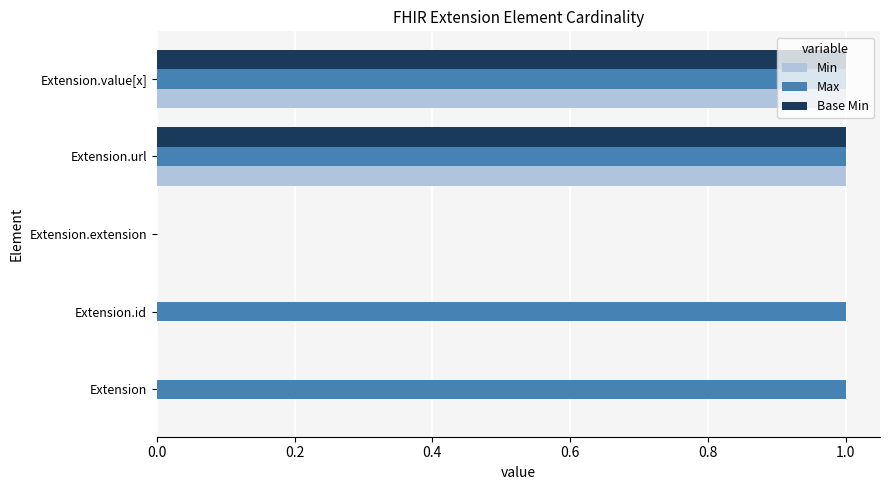

The value of Max at Extension.url is 1. True or false?

True